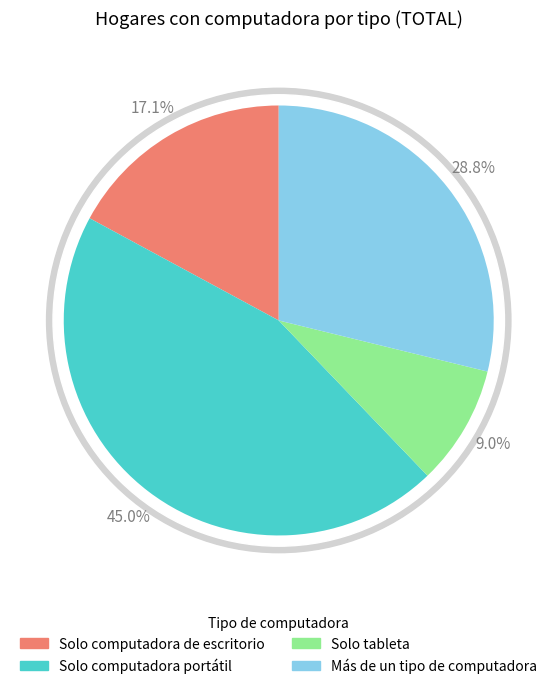

Rank the categories by value from highest to lowest.

Solo computadora portátil, Más de un tipo de computadora, Solo computadora de escritorio, Solo tableta